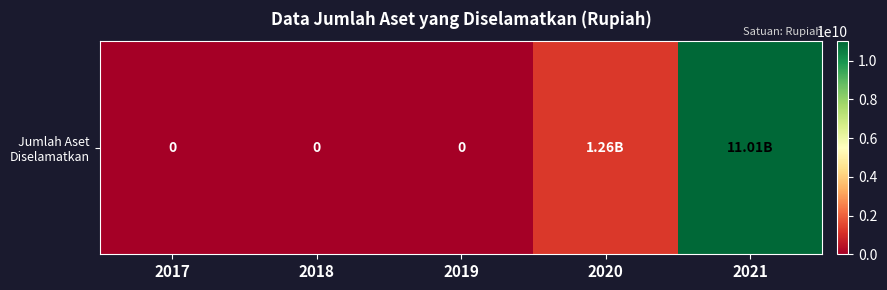

What is the sum of all values?

12270700000